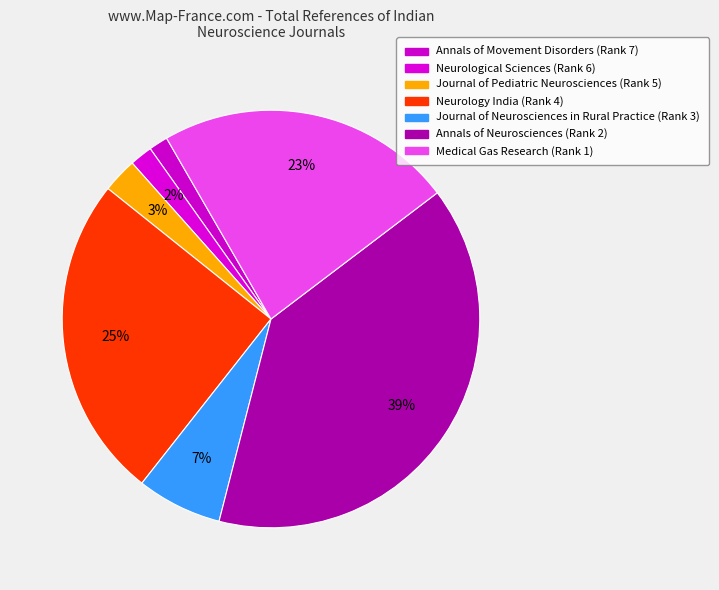

Which slice is the smallest?

Annals of Movement Disorders